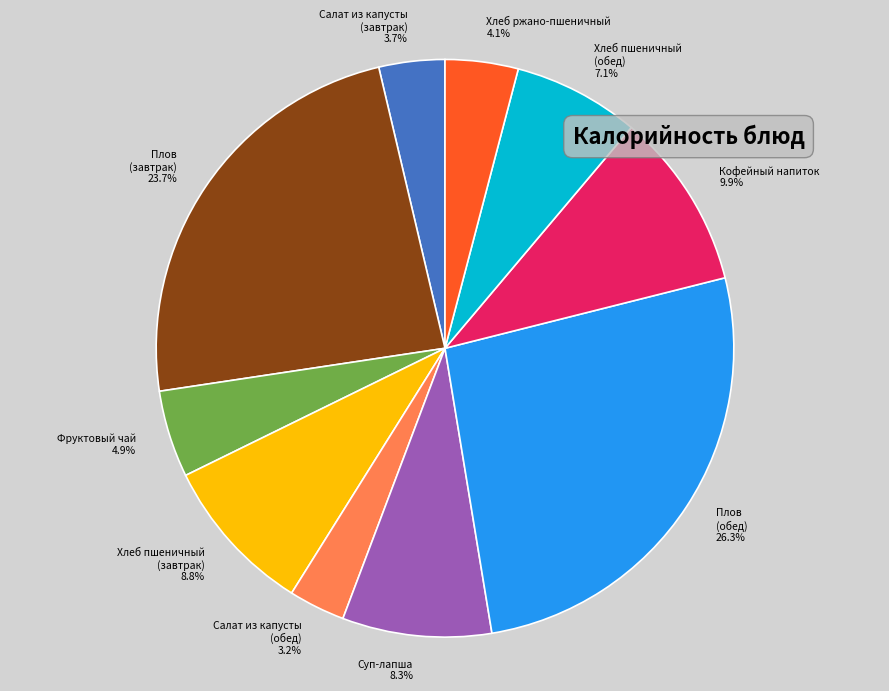

What is the ratio of the value at Салат из капусты (завтрак) to the value at Фруктовый чай?

0.8